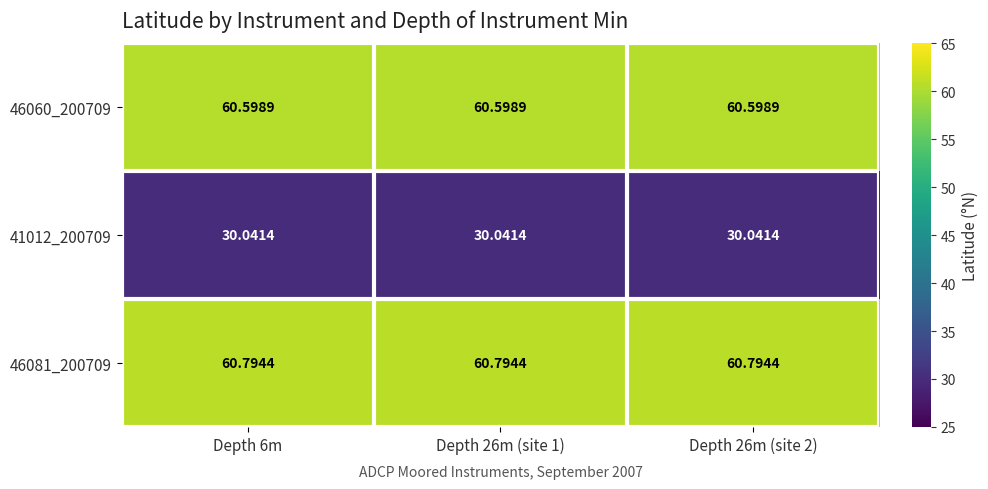

Count the number of categories in the chart.

3